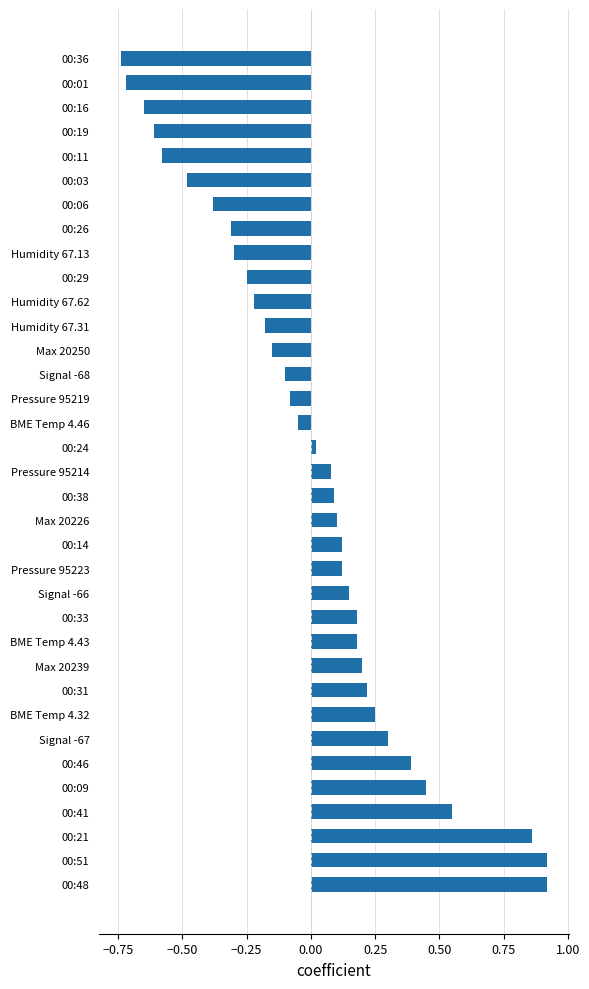

At which category does the chart reach its minimum across all series?

00:36